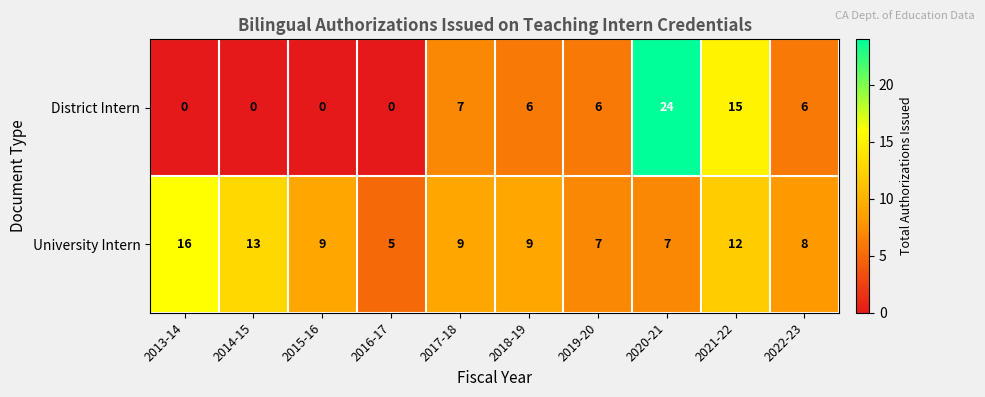

What is the average value of the District Intern series?

6